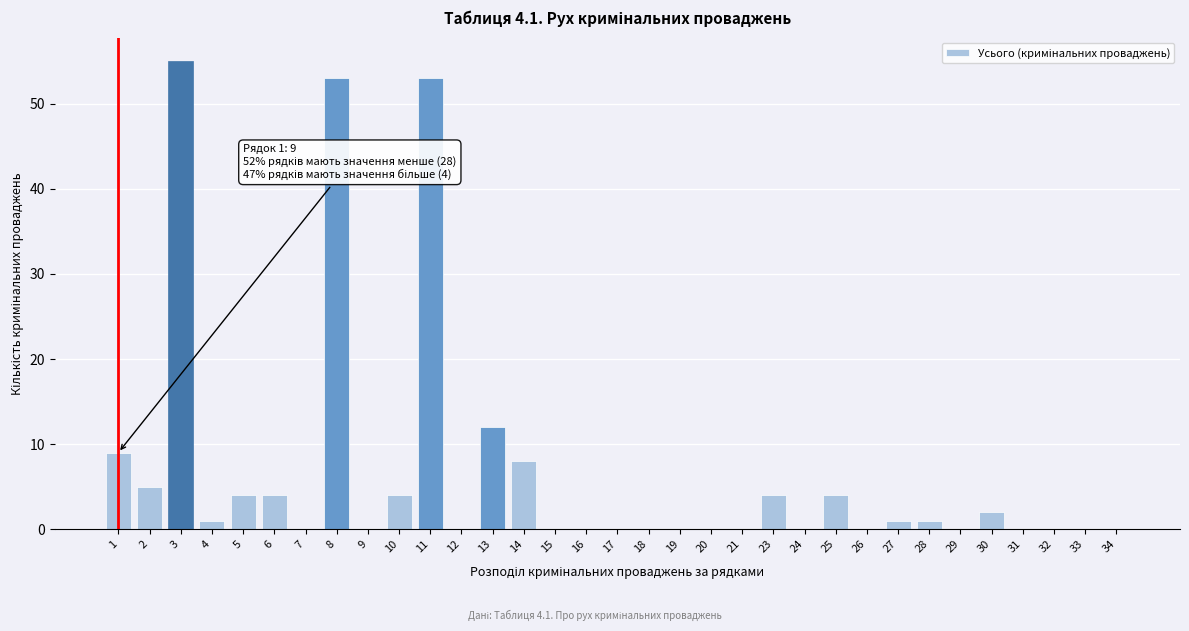

What is the sum of all values?

220